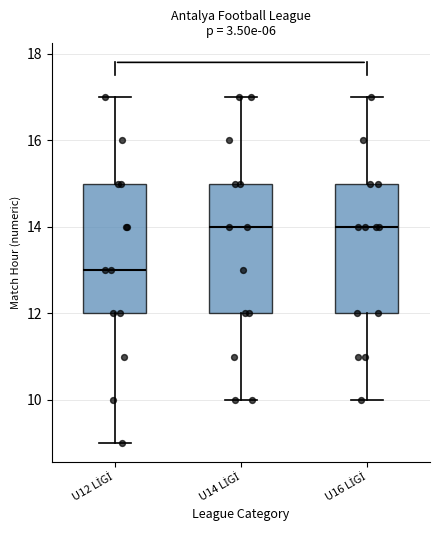

Reading left to right, read every box against the y-axis: the position of its median line, the range the box covers, and the ends of its whiskers. The values are not printed on the chart, so give them approximately, as read against the axis.

U12 LİGİ: median 13, box 12 to 15, whiskers 9 to 17
U14 LİGİ: median 14, box 12 to 15, whiskers 10 to 17
U16 LİGİ: median 14, box 12 to 15, whiskers 10 to 17